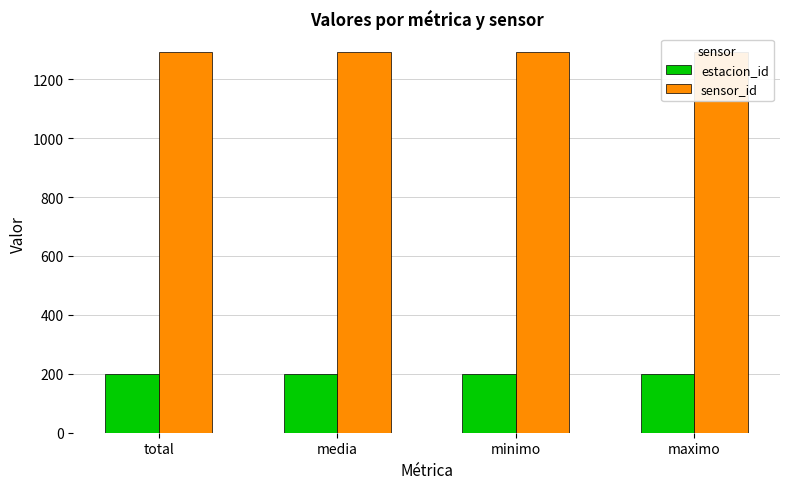

What is the sum of all estacion_id values?

796